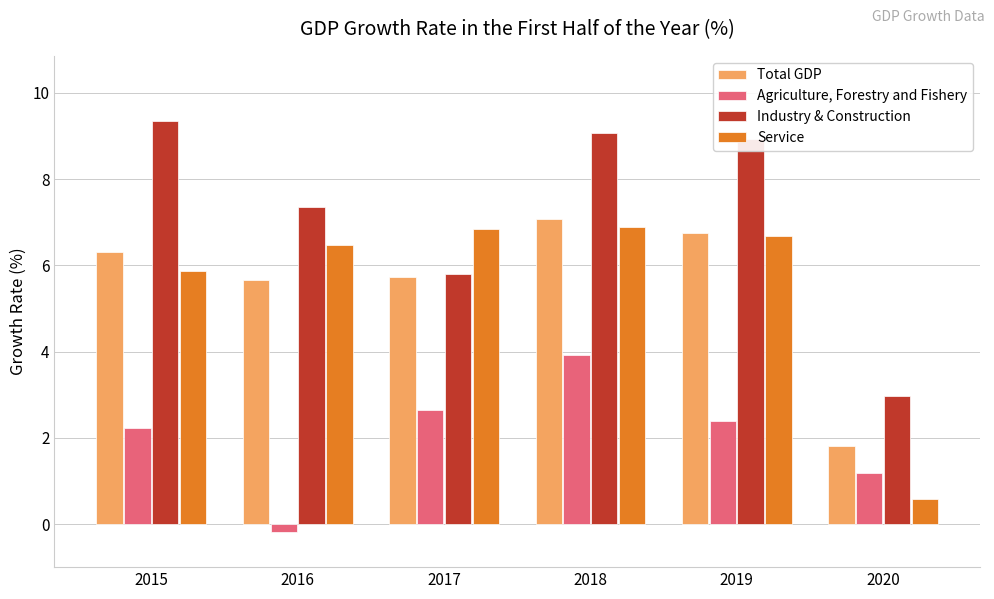

Which series has the largest total across all categories?

Industry & Construction